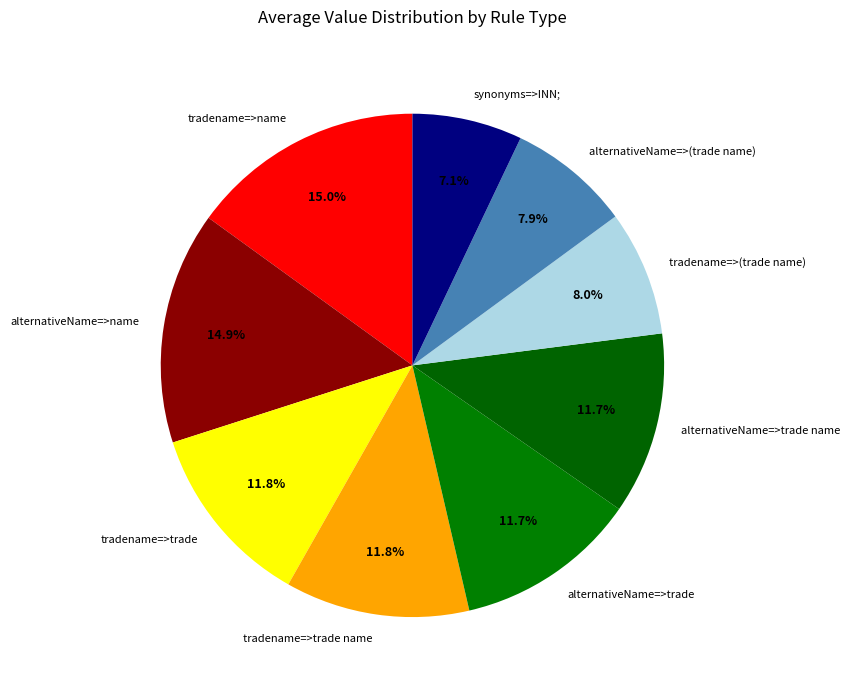

To the nearest percent, what is the combined percentage of alternativeName=>(trade name) and tradename=>name?

23%